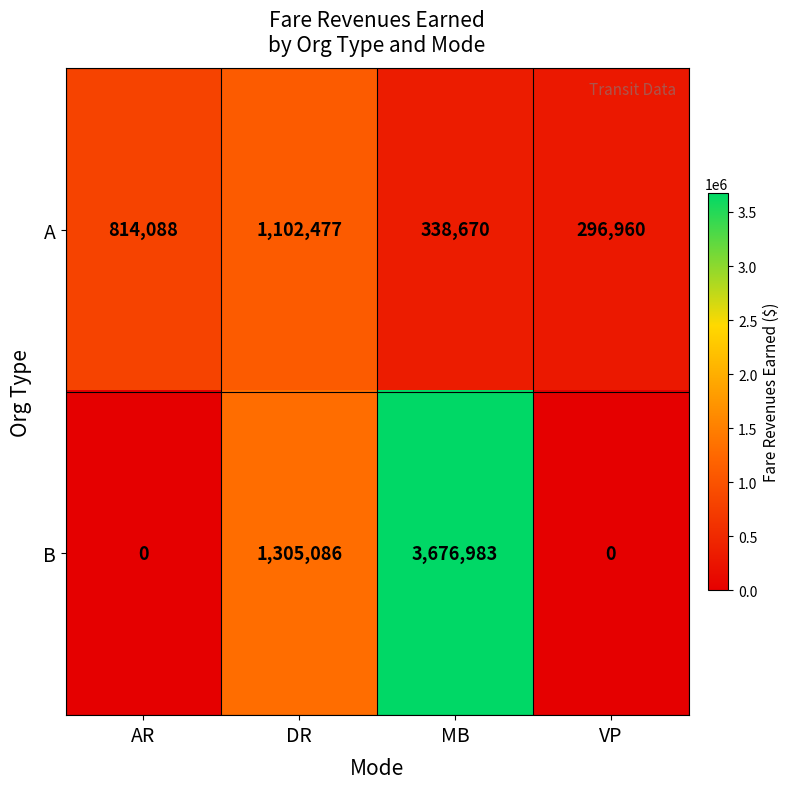

Which series changed the most between AR and DR?

B